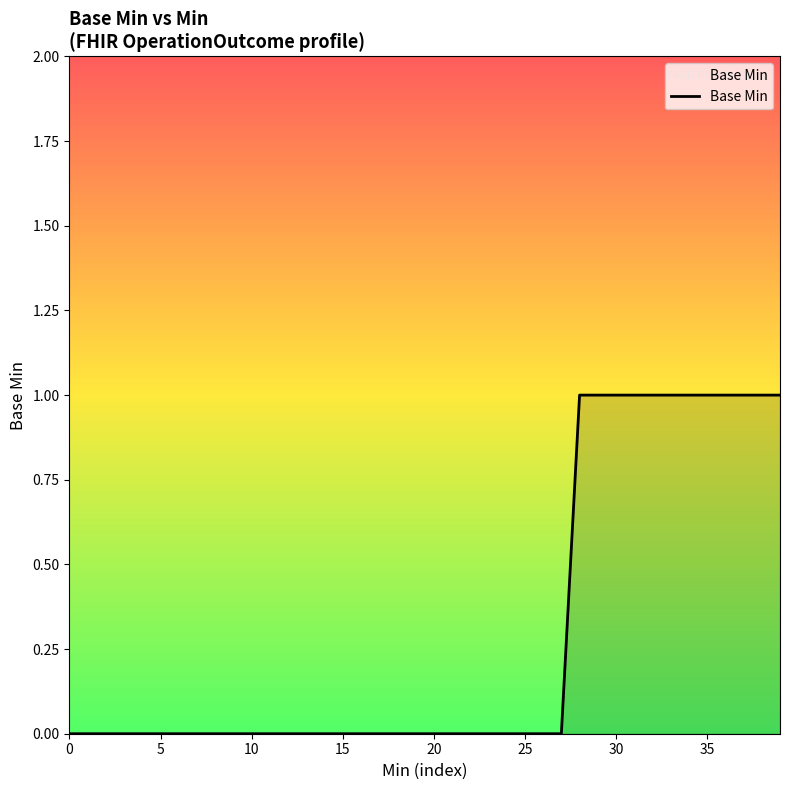

Reading left to right, what are all the values shown in this chart?

0	0	0	0	0	0	0	0	0	0	0	0	0	0	0	0	0	0	0	0	0	0	0	0	0	0	0	0	1	1	1	1	1	1	1	1	1	1	1	1